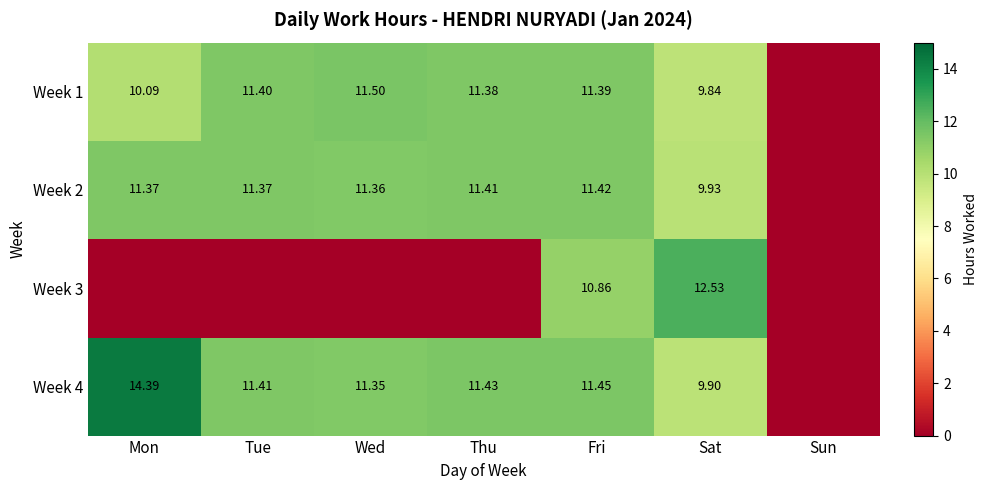

Is the value of Week 1 at Wed greater than the value of Week 4 at Wed?

Yes